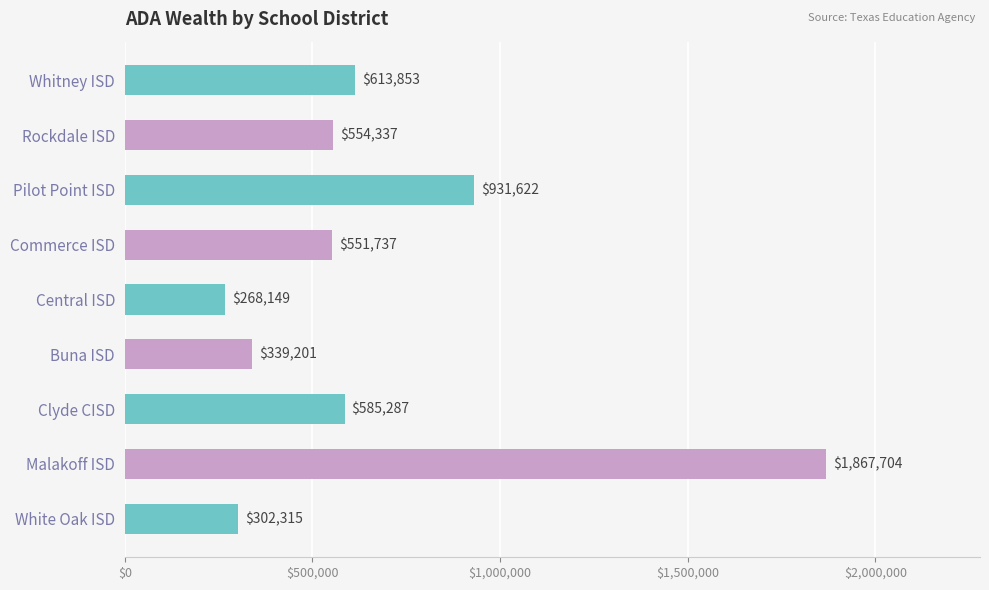

What is the maximum value shown in the chart?

1867704.3